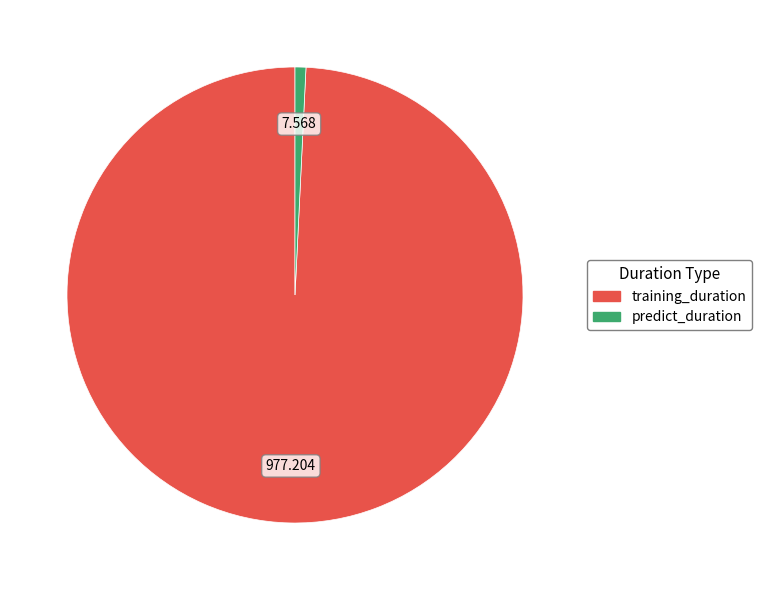

Is predict_duration the majority of the pie?

No